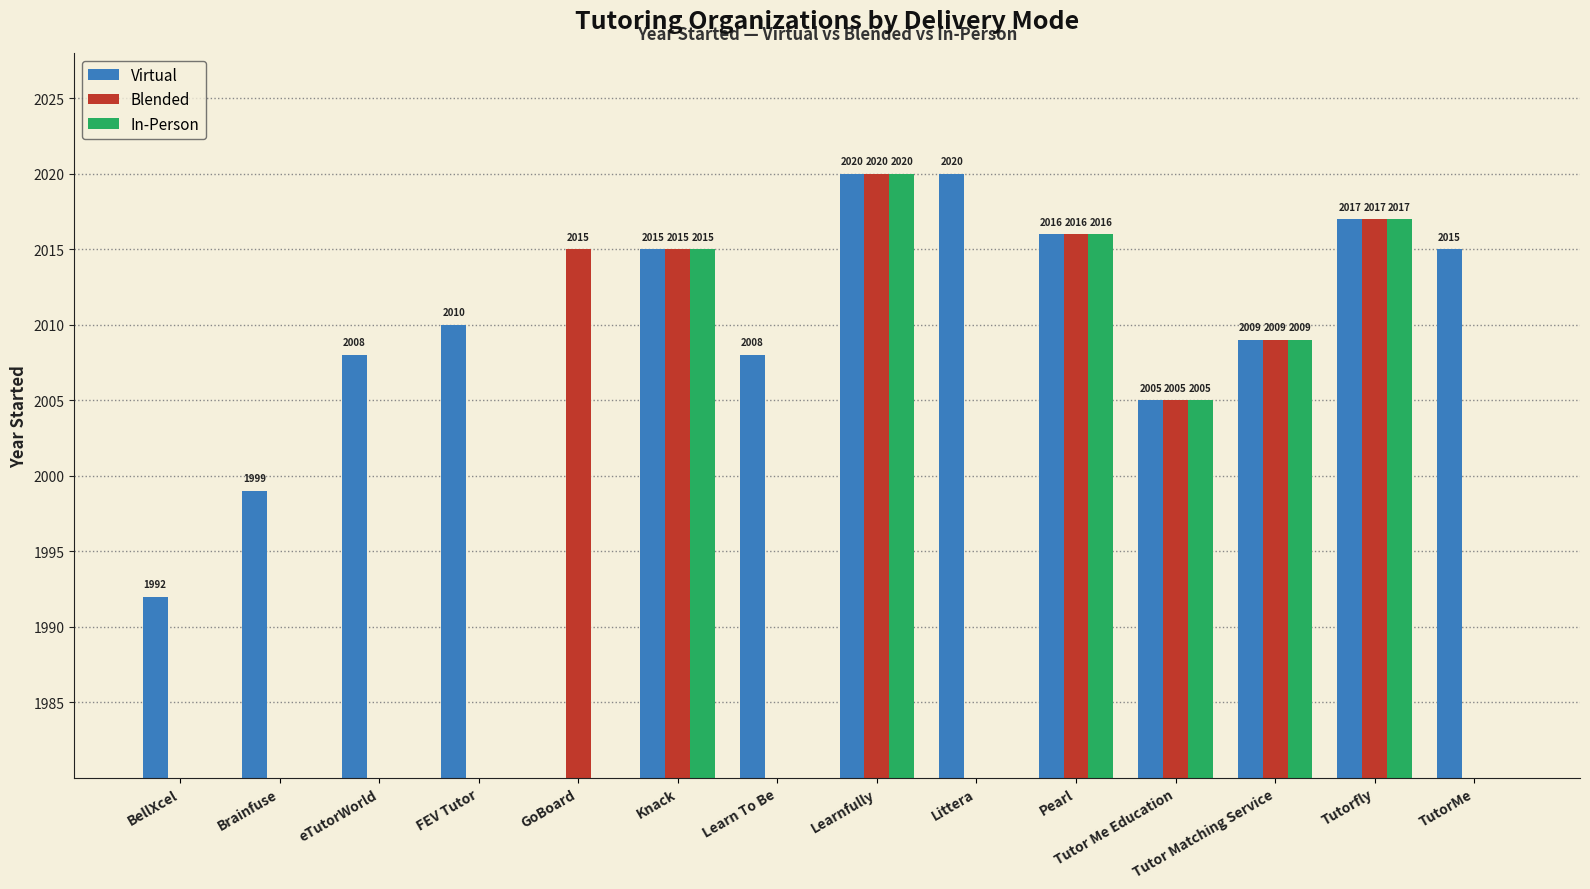

At which label is Blended closest to 1010?

Tutor Me Education